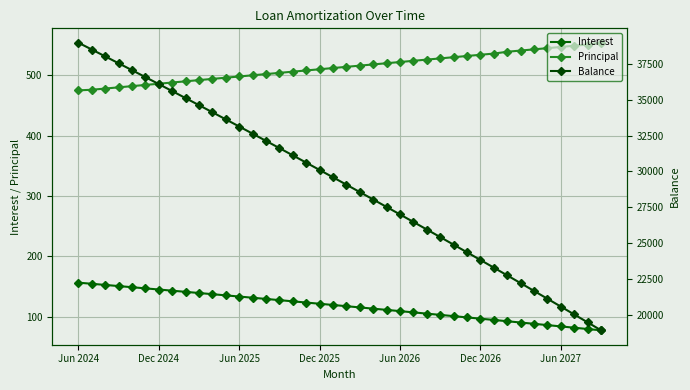

Which series has the widest spread of values?

Balance